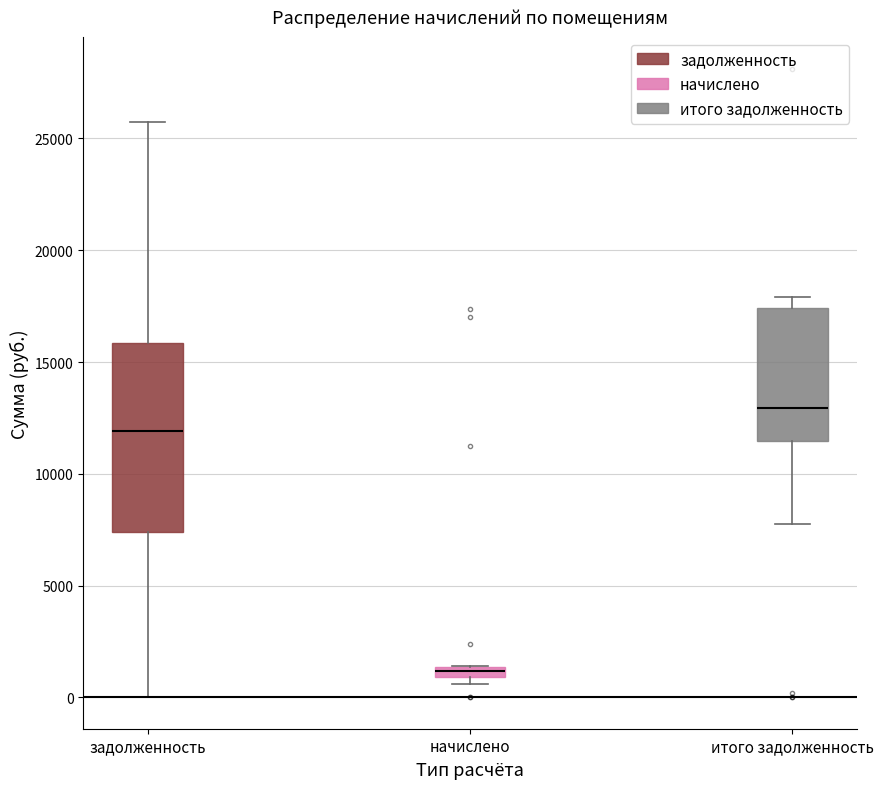

Which box is the tallest, from its lower edge to its upper edge?

задолженность